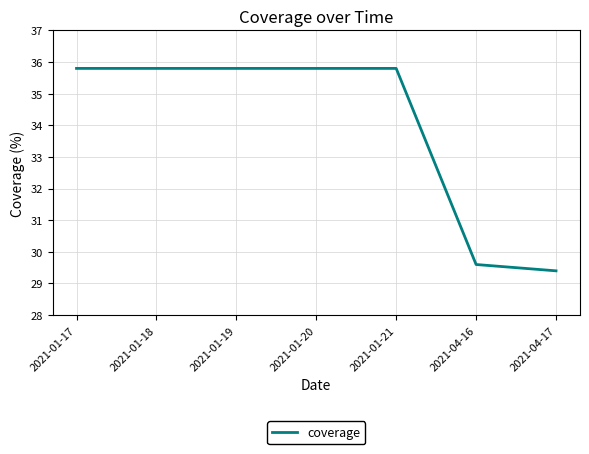

True or false: there are more than 2 points higher than both neighbors.

False